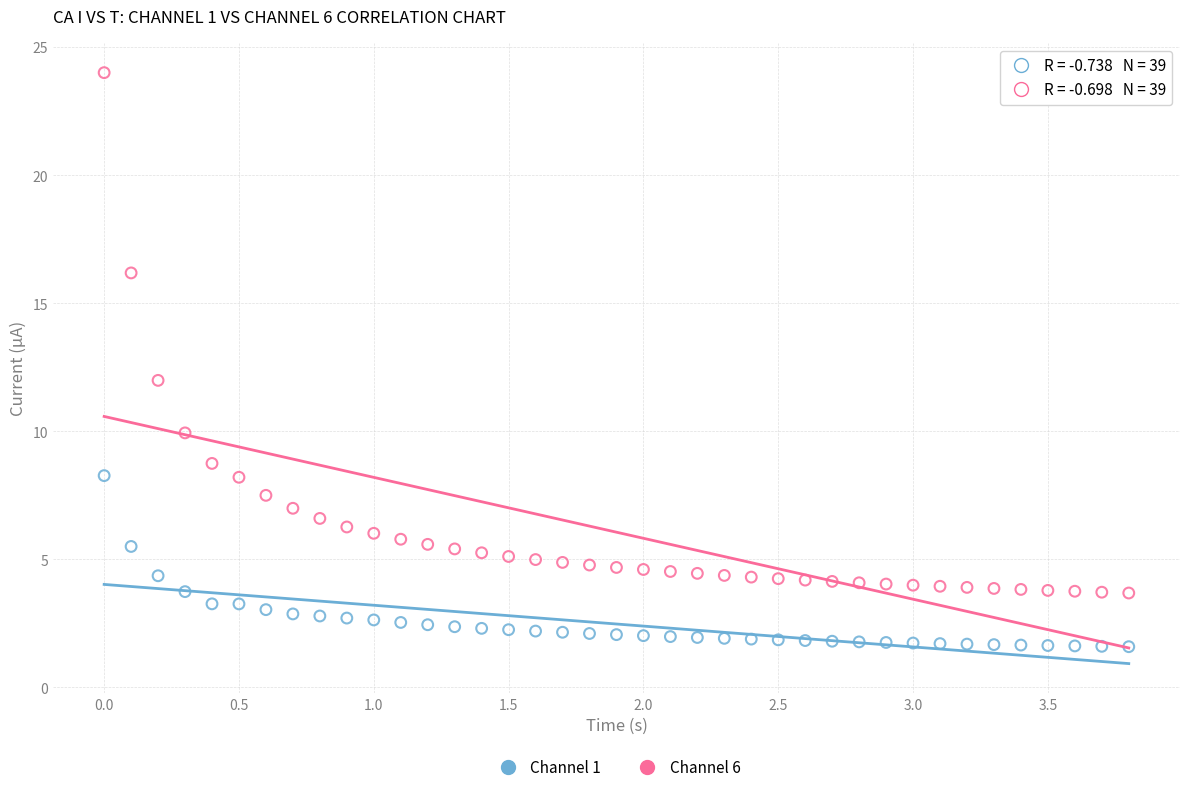

Which series contains the highest Y value?

Channel 6